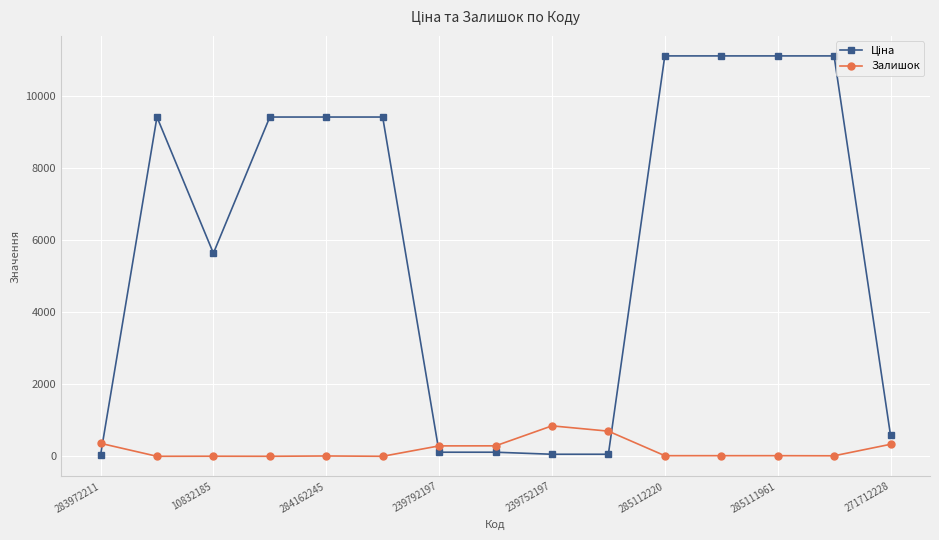

At how many categories does at least one series exceed 10988?

4